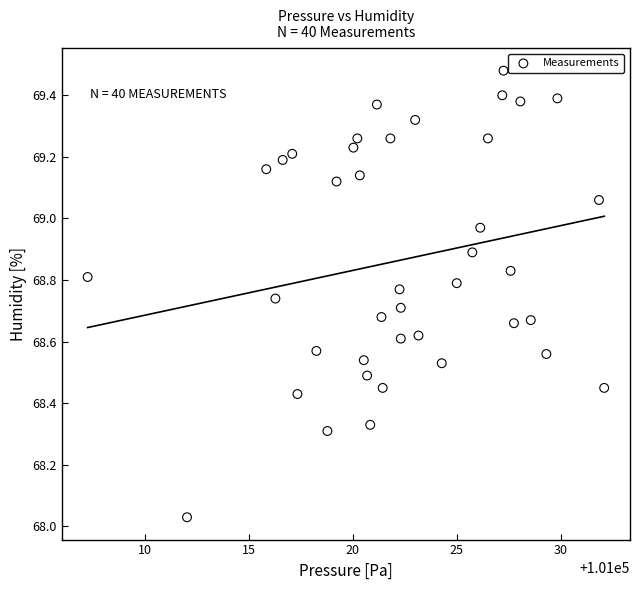

What is the range of X values (max minus min)?

24.8